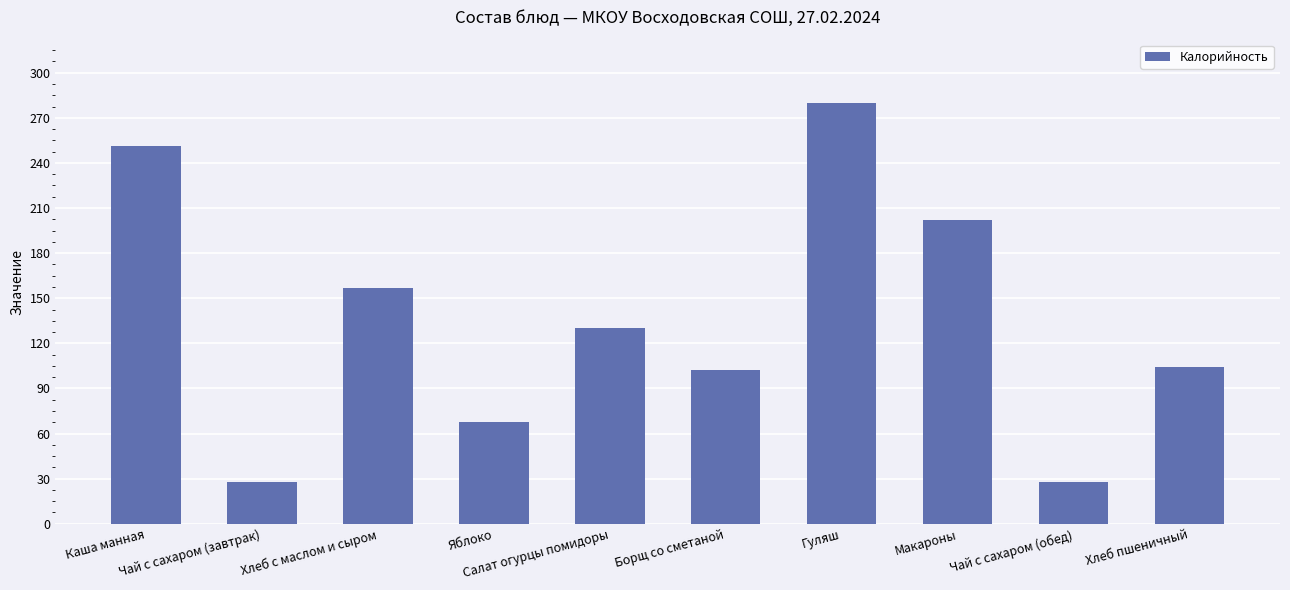

What is the label of the 10th bar from the right?

Каша манная